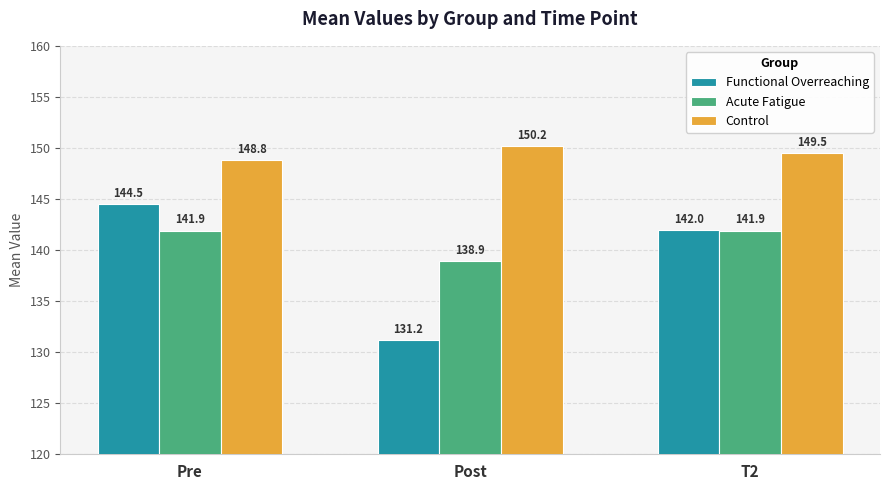

List the series in order of their peak value, lowest first.

Acute Fatigue, Functional Overreaching, Control